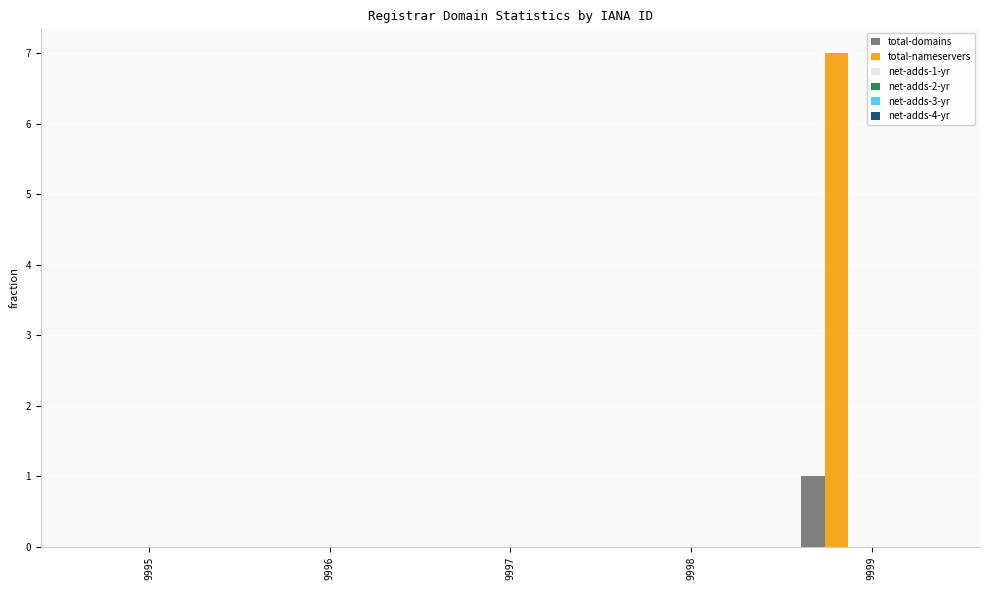

What is the greatest value displayed?

7